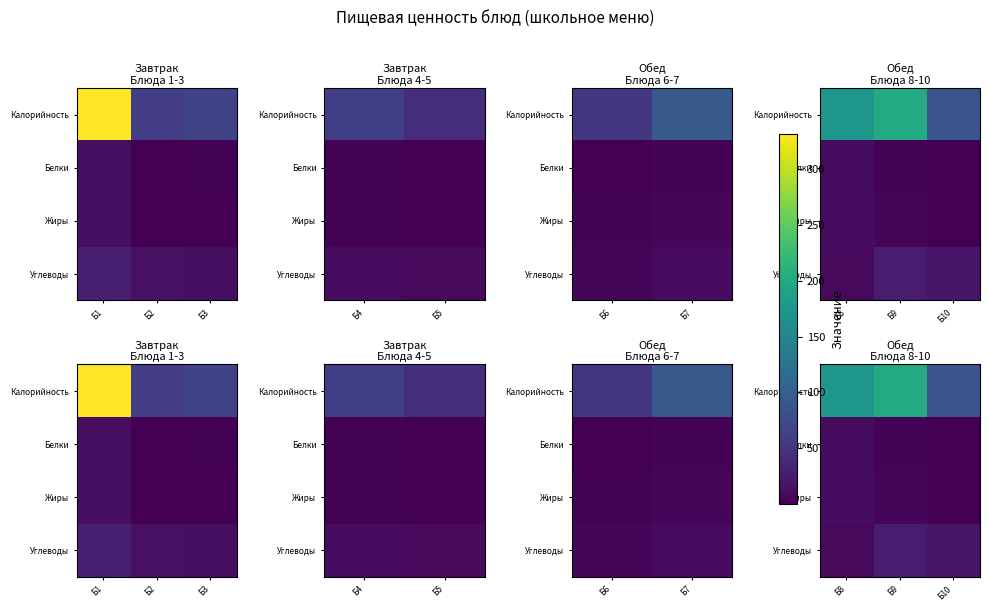

What is the sum of all Калорийность values?

465.3